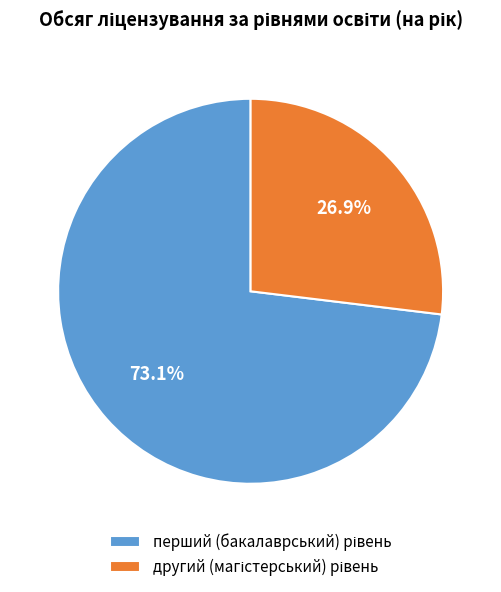

Is there any slice that represents more than half of the pie?

Yes